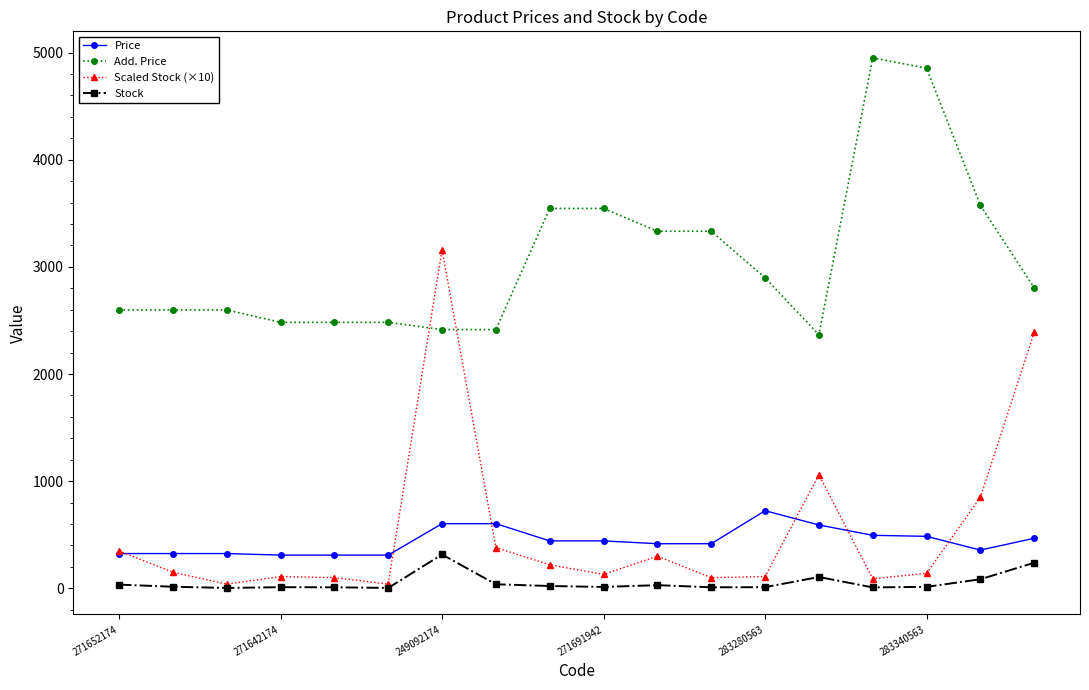

Which series has the widest spread of values?

Scaled Stock (×10)